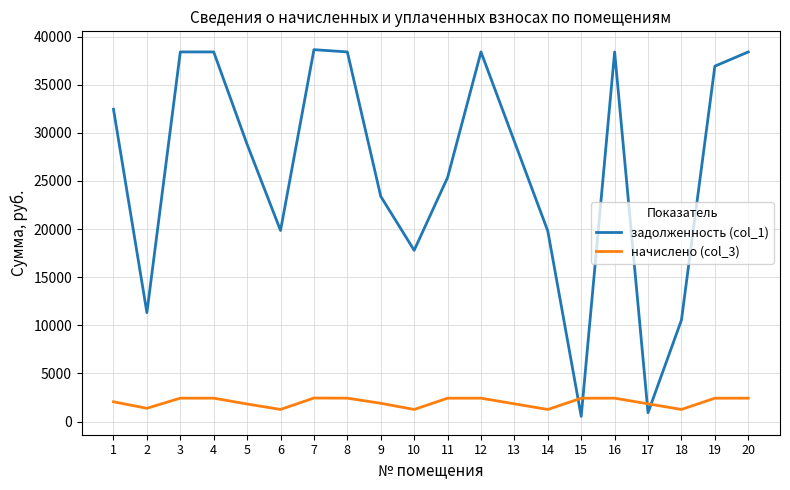

The value of начислено (col_3) at 13 is 1837.7. True or false?

True